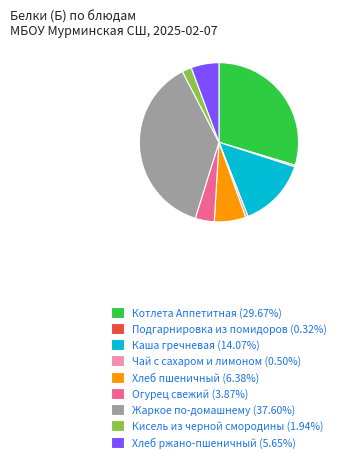

Is the sum of Каша гречневая (14.07%) and Чай с сахаром и лимоном (0.50%) greater than half?

No